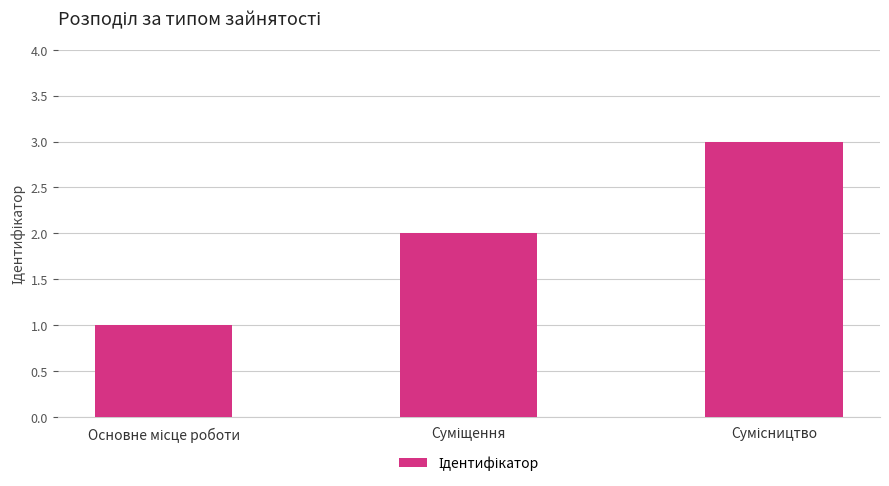

What is the maximum value shown in the chart?

3